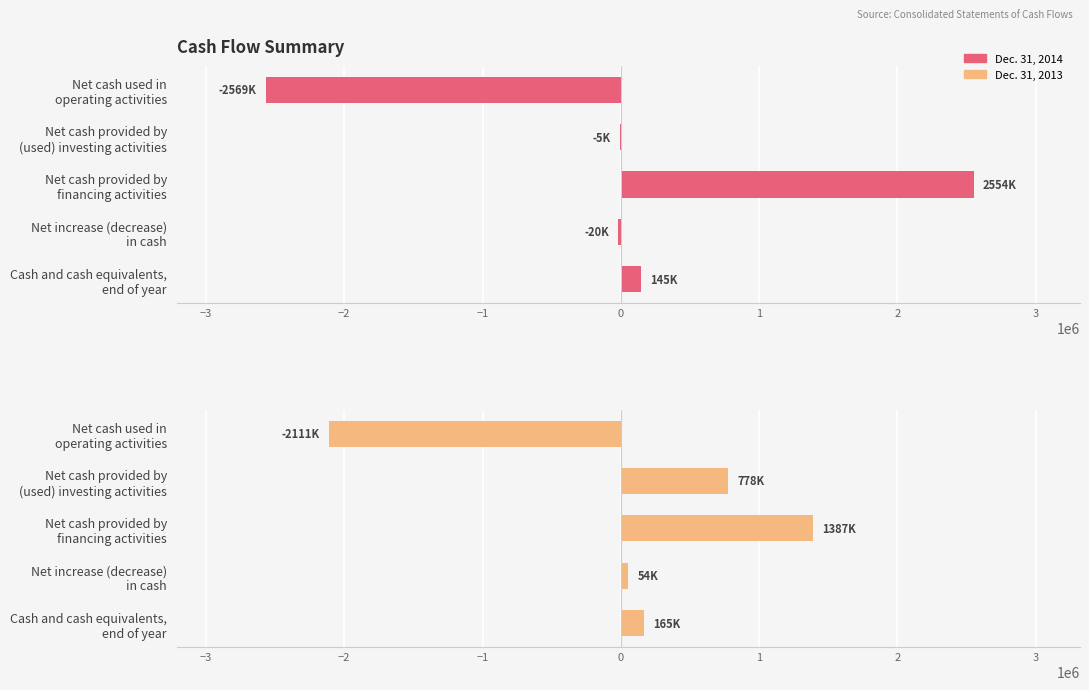

What is the sum of all Dec. 31, 2013 values?

273000